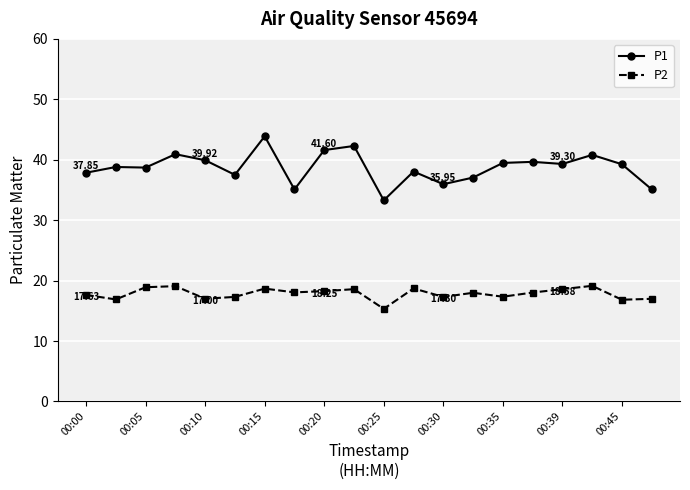

Which series has the largest total across all categories?

P1